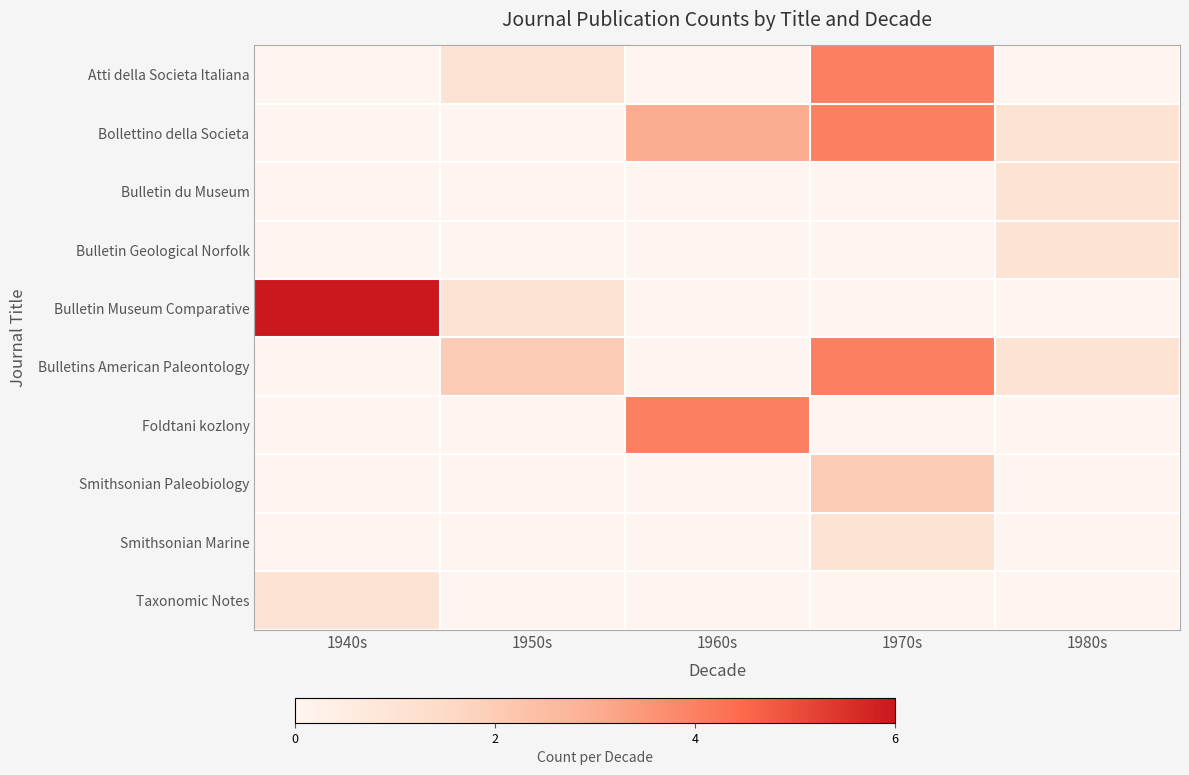

What is the total value across all series at 1970s?

15